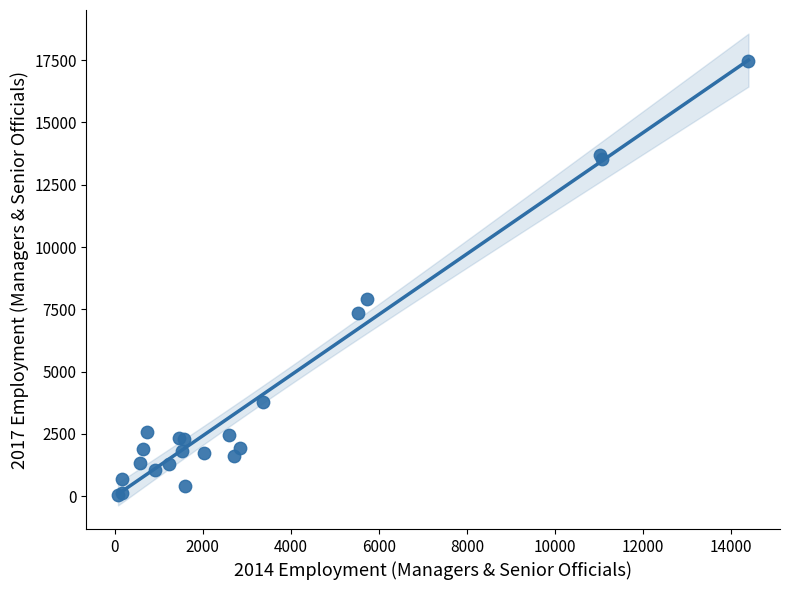

What Y value in the scatter plot is closest to 8759?

7905